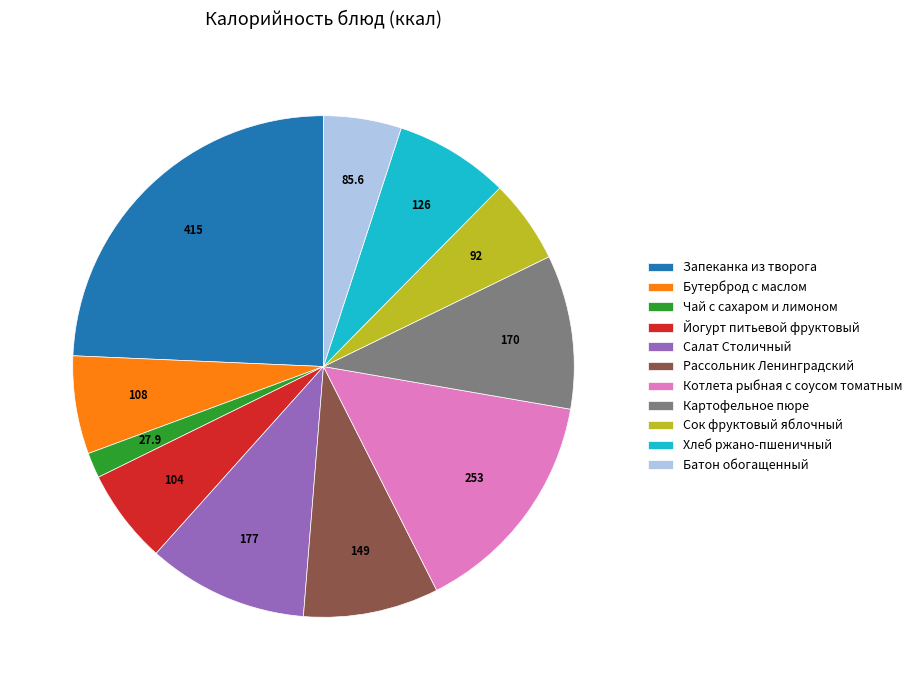

Do Картофельное пюре and Рассольник Ленинградский together represent more than half of the pie?

No